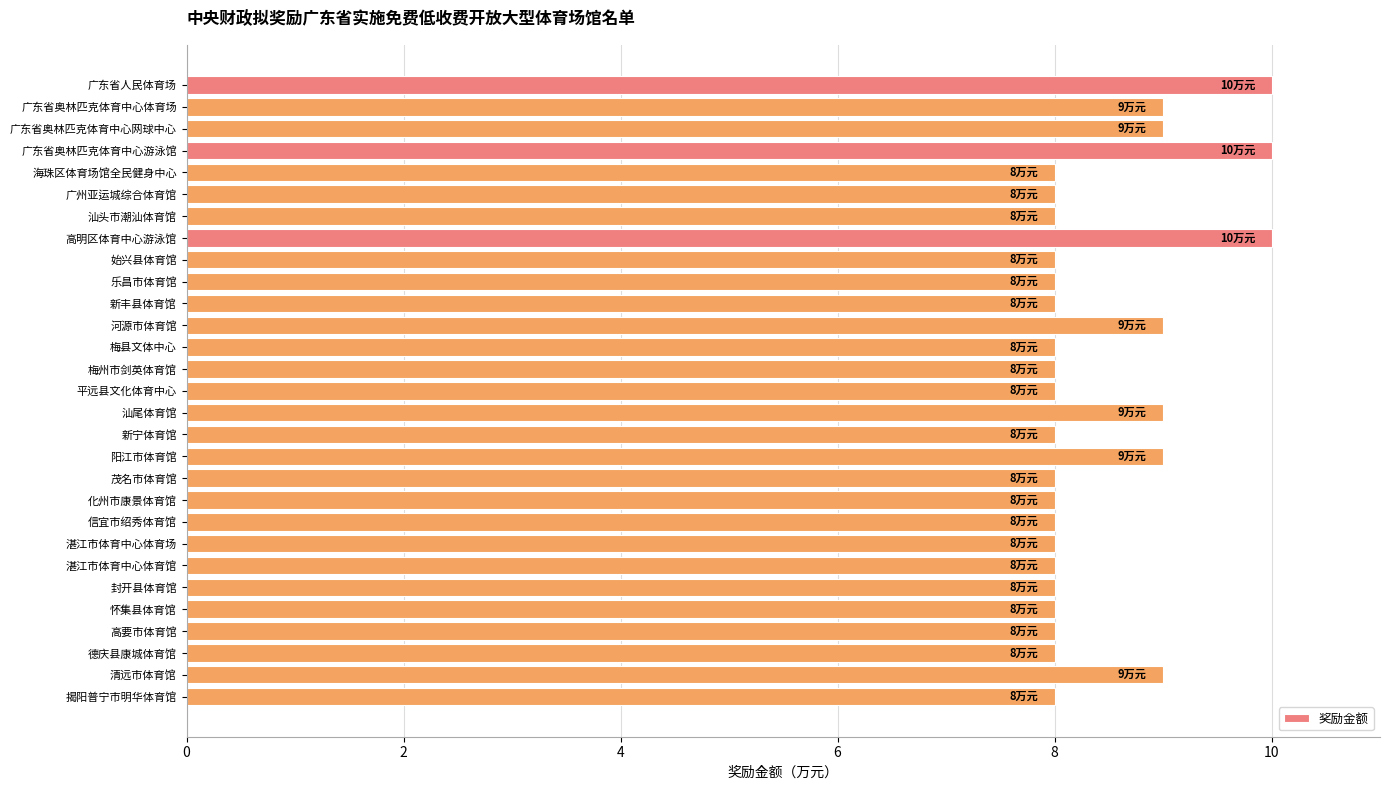

The value at 高明区体育中心游泳馆 is 15. True or false?

False